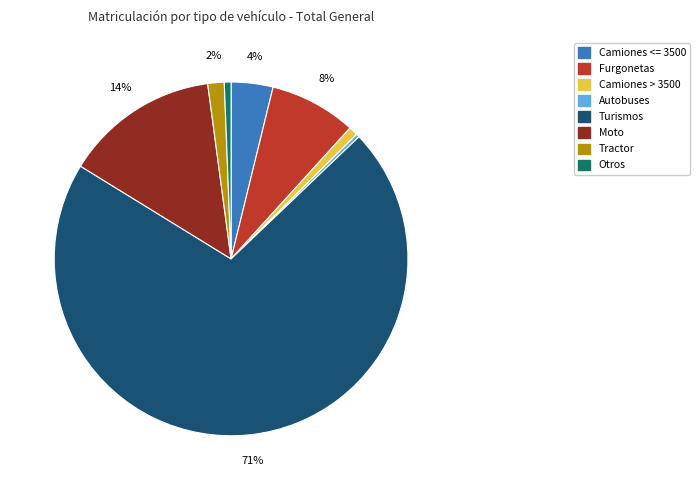

Is it true that Furgonetas is 8% of the pie?

True